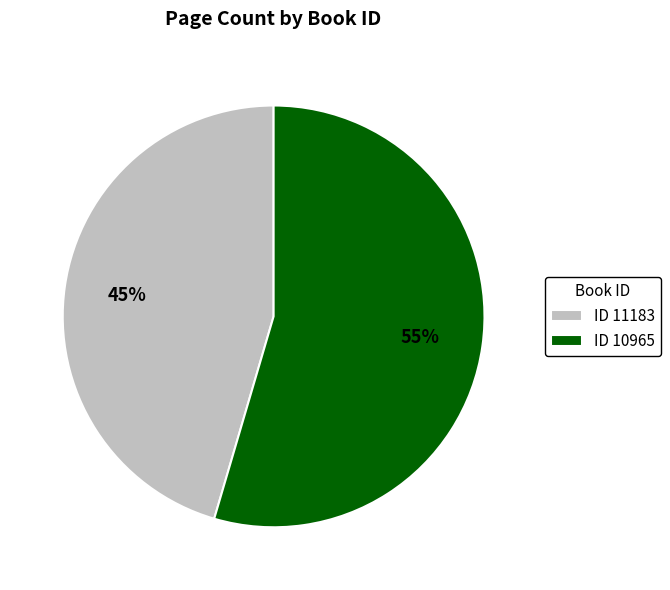

Rank the categories by value from lowest to highest.

ID 11183, ID 10965